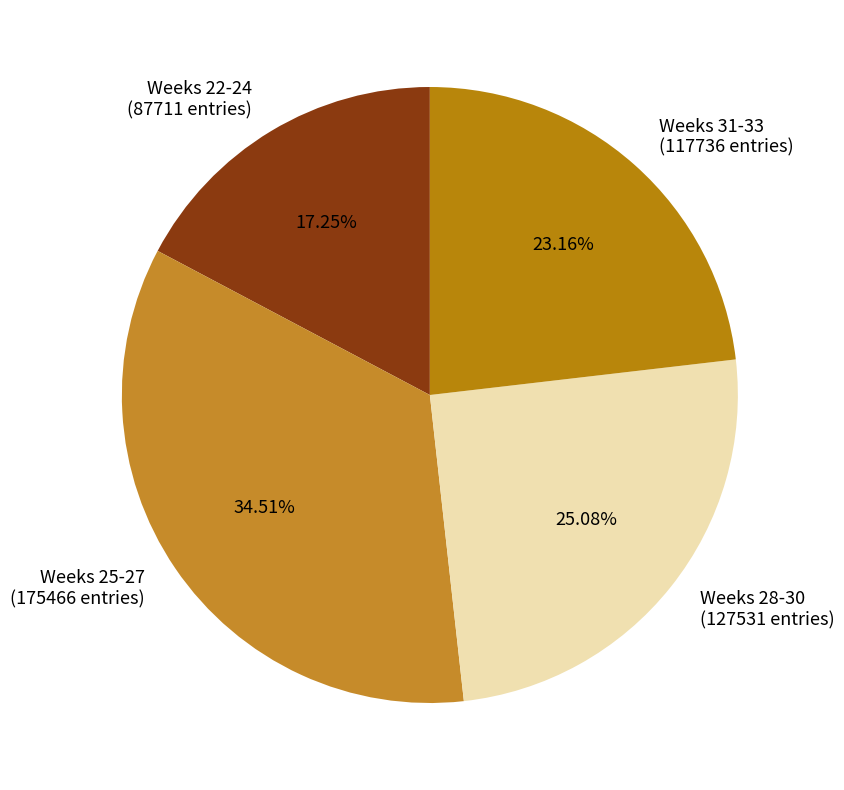

To the nearest percent, what is the average slice percentage?

25%